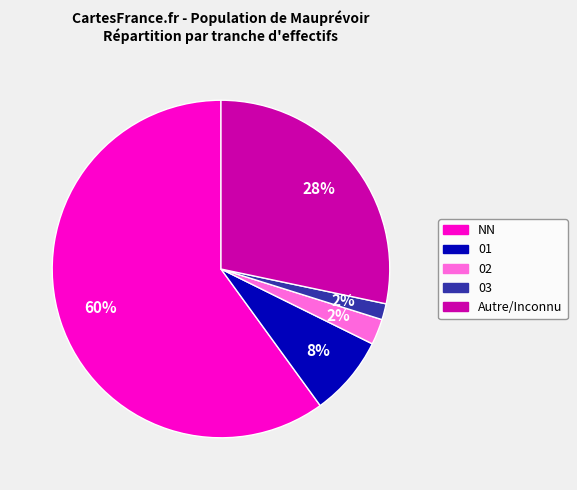

To the nearest percent, what is the average slice percentage?

20%